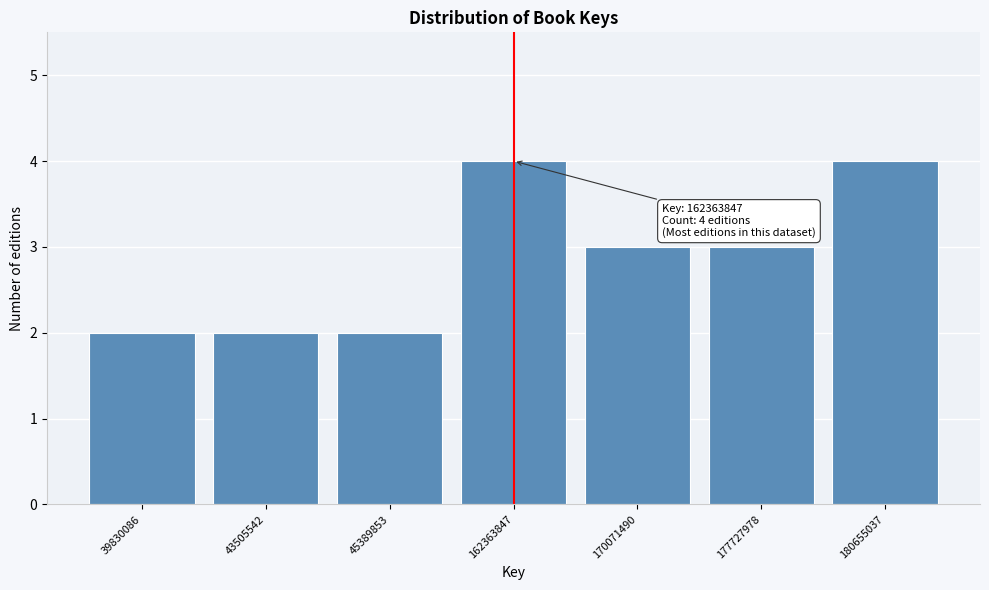

Reading right to left, extract all data points from this chart.

4	3	3	4	2	2	2